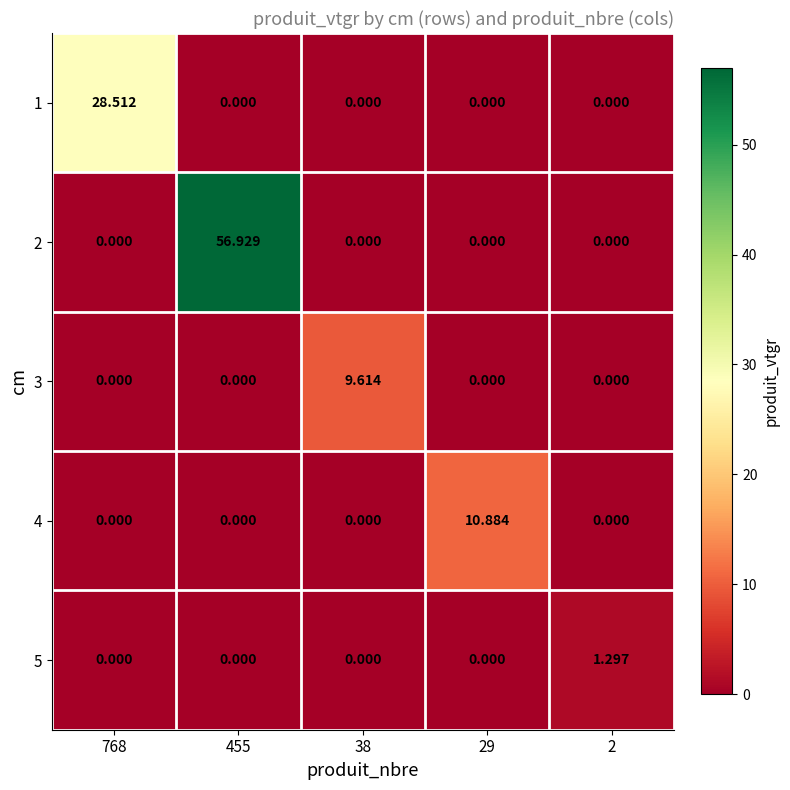

Count the number of categories in the chart.

5